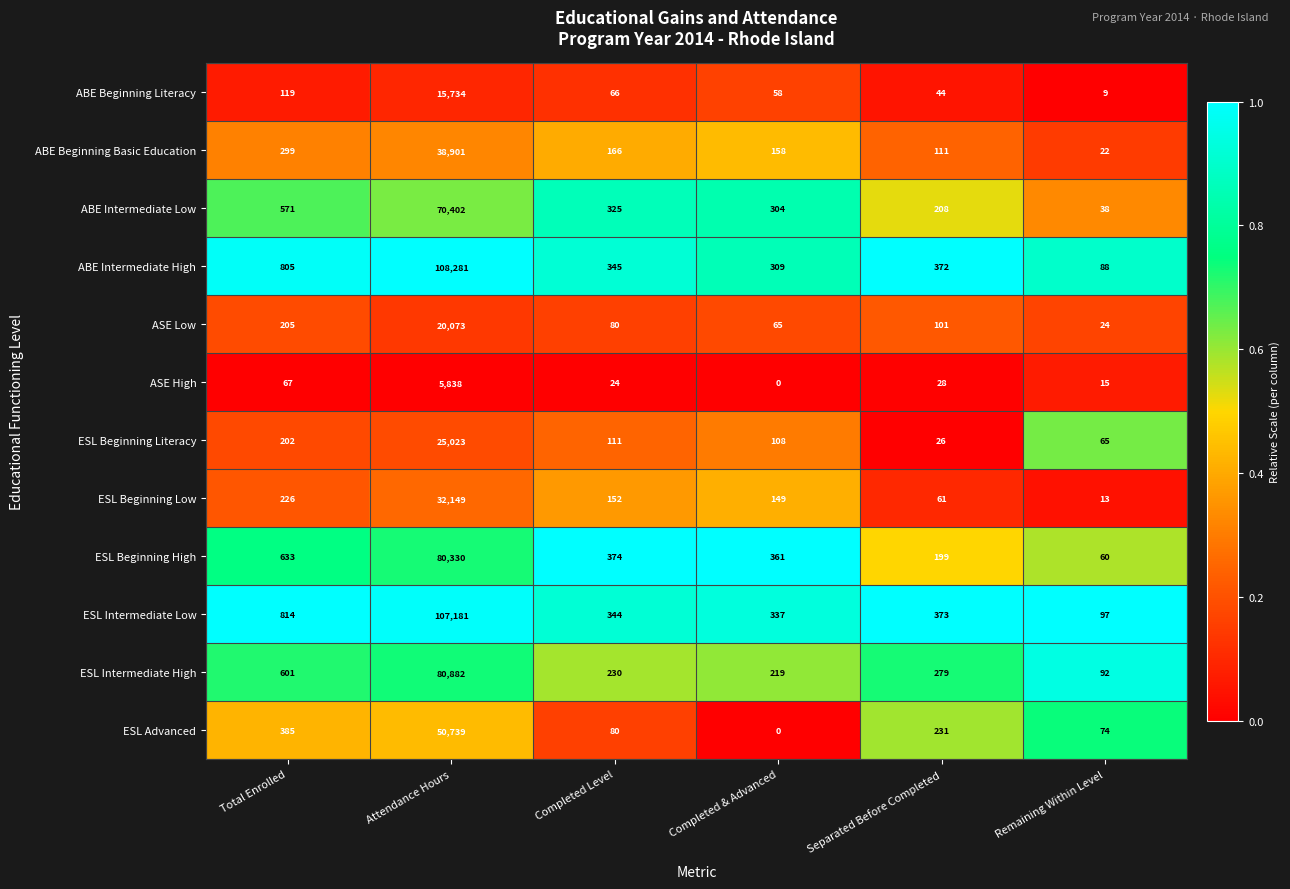

True or false: ESL Advanced has a value of 74 at Remaining Within Level.

True